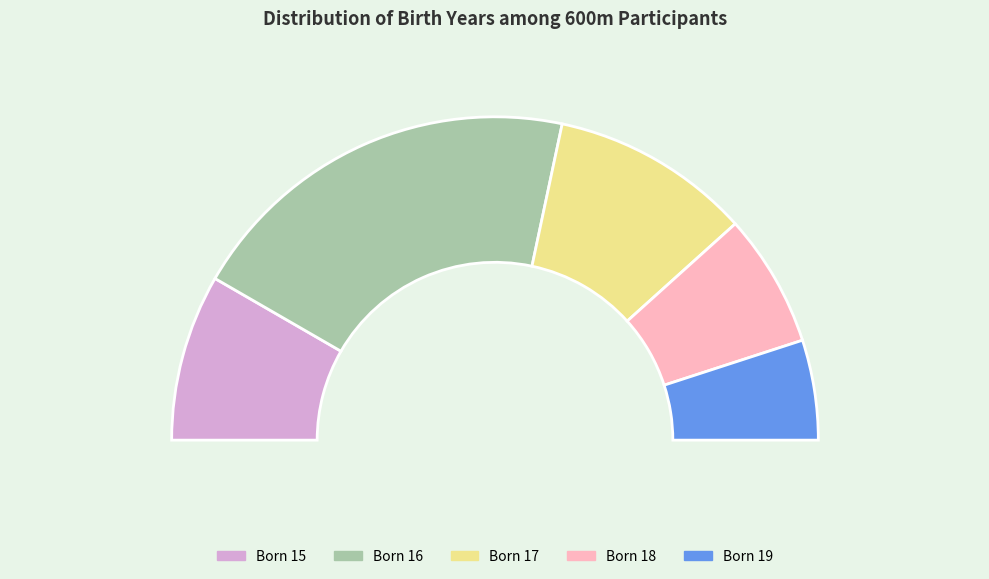

Is the sum of 19 and 18 greater than half?

No